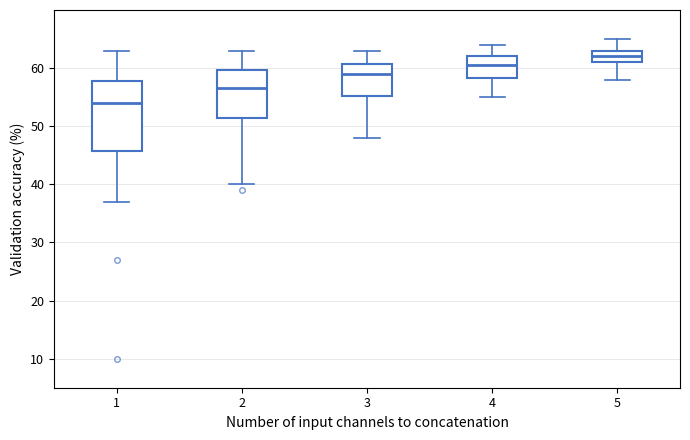

Comparing the boxes themselves (not the whiskers), which one is the tallest?

1